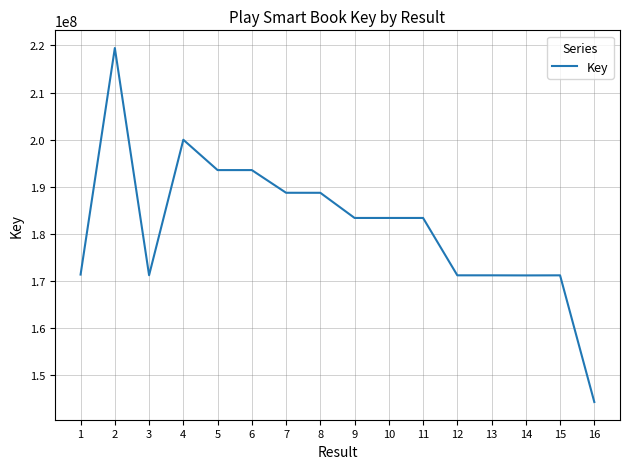

What is the change in value from 7 to 15?

-17559080